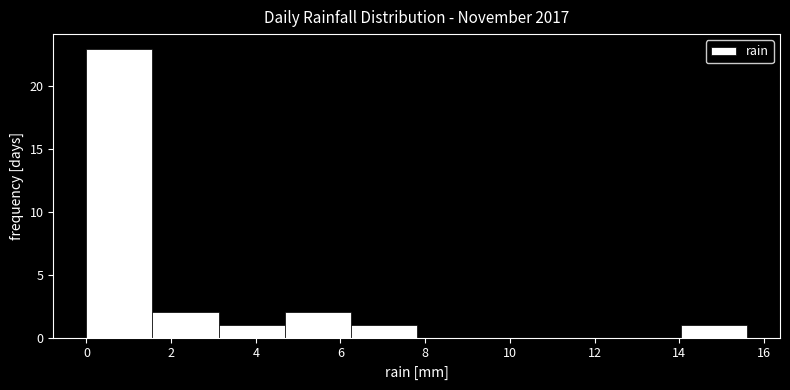

Reading left to right, transcribe this chart: for each bar, give the range it covers on the x-axis and its height. Neither the bar edges nor the heights are printed on the chart, so give them approximately, as read against the axes.

0.00 to 1.56: 23
1.56 to 3.12: 2
3.12 to 4.68: 1
4.68 to 6.24: 2
6.24 to 7.80: 1
7.80 to 9.36: 0
9.36 to 10.92: 0
10.92 to 12.48: 0
12.48 to 14.04: 0
14.04 to 15.60: 1